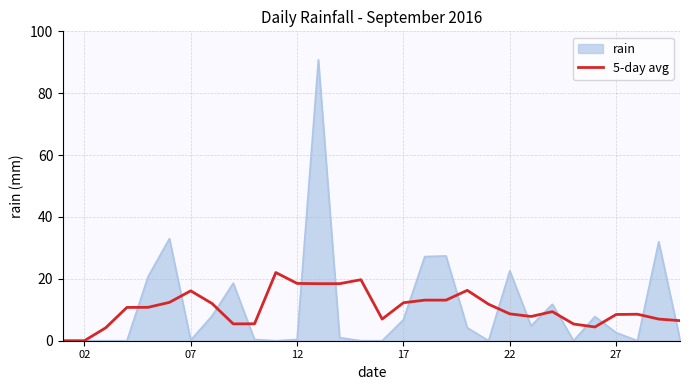

Does the chart display data point markers on the line(s)?

No